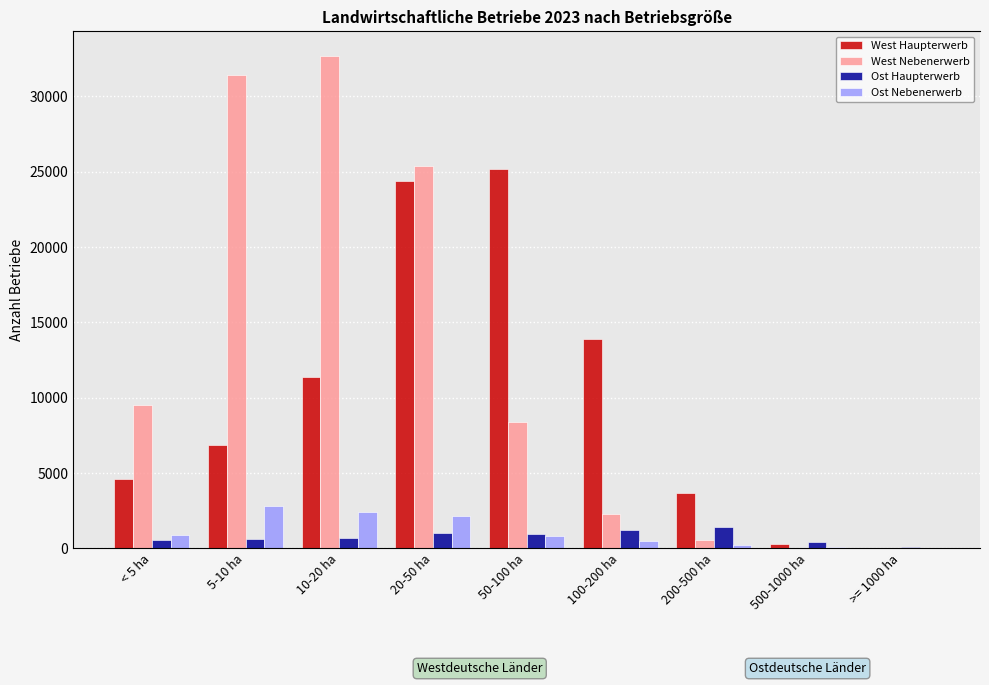

Is the value of West Haupterwerb at 20-50 ha greater than the value of West Nebenerwerb at 200-500 ha?

Yes